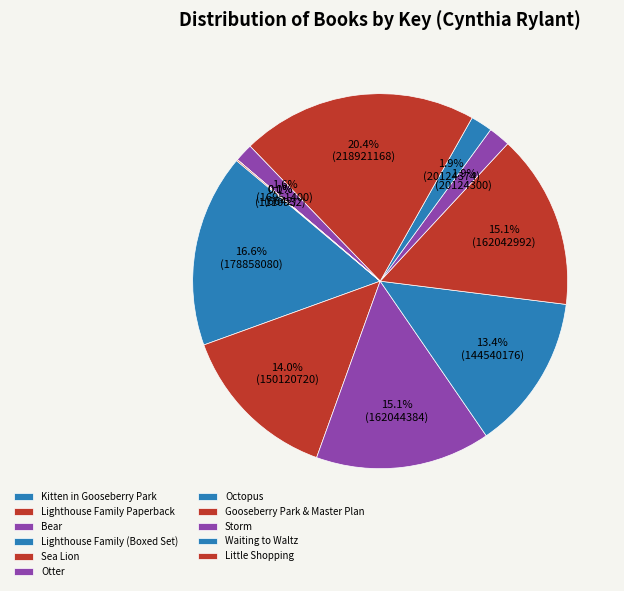

How many slices are in this pie chart?

11